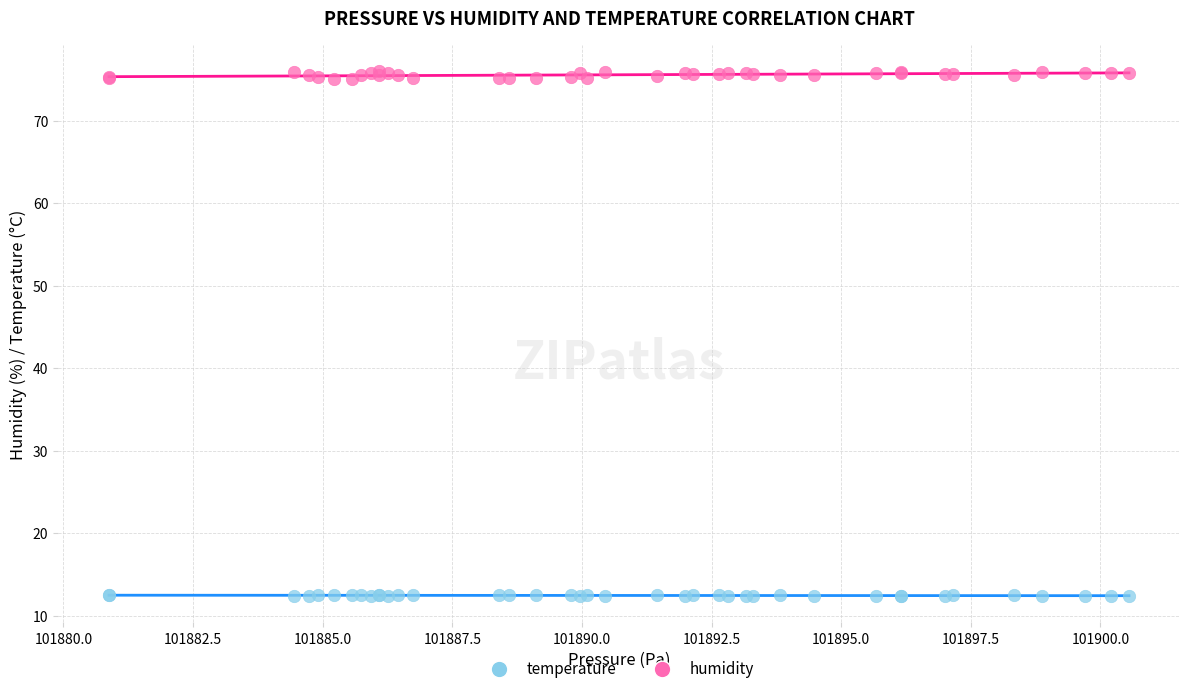

Which series has the largest Y range (max minus min)?

humidity